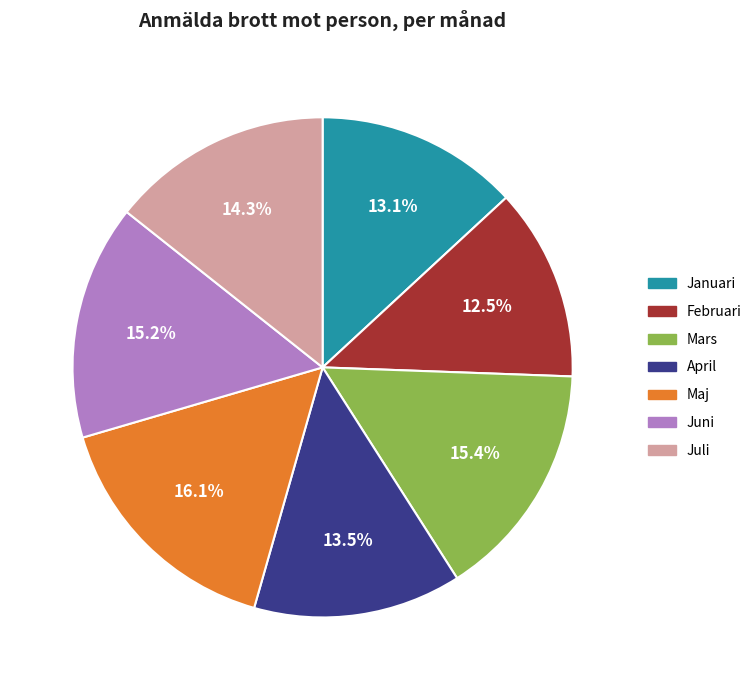

What portion of the pie excludes Maj?

83.9%